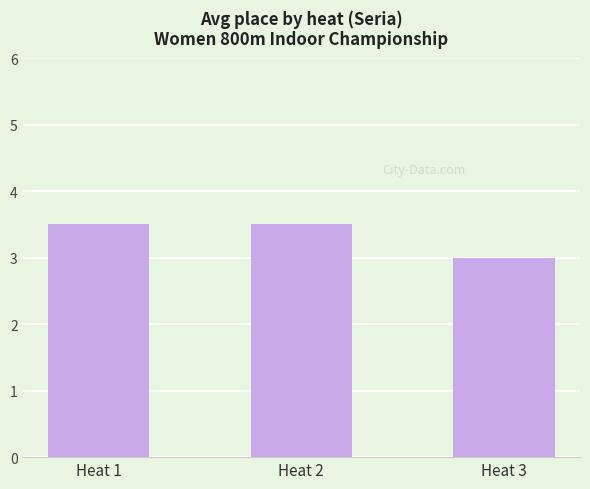

What is the sum of all values?

10.0